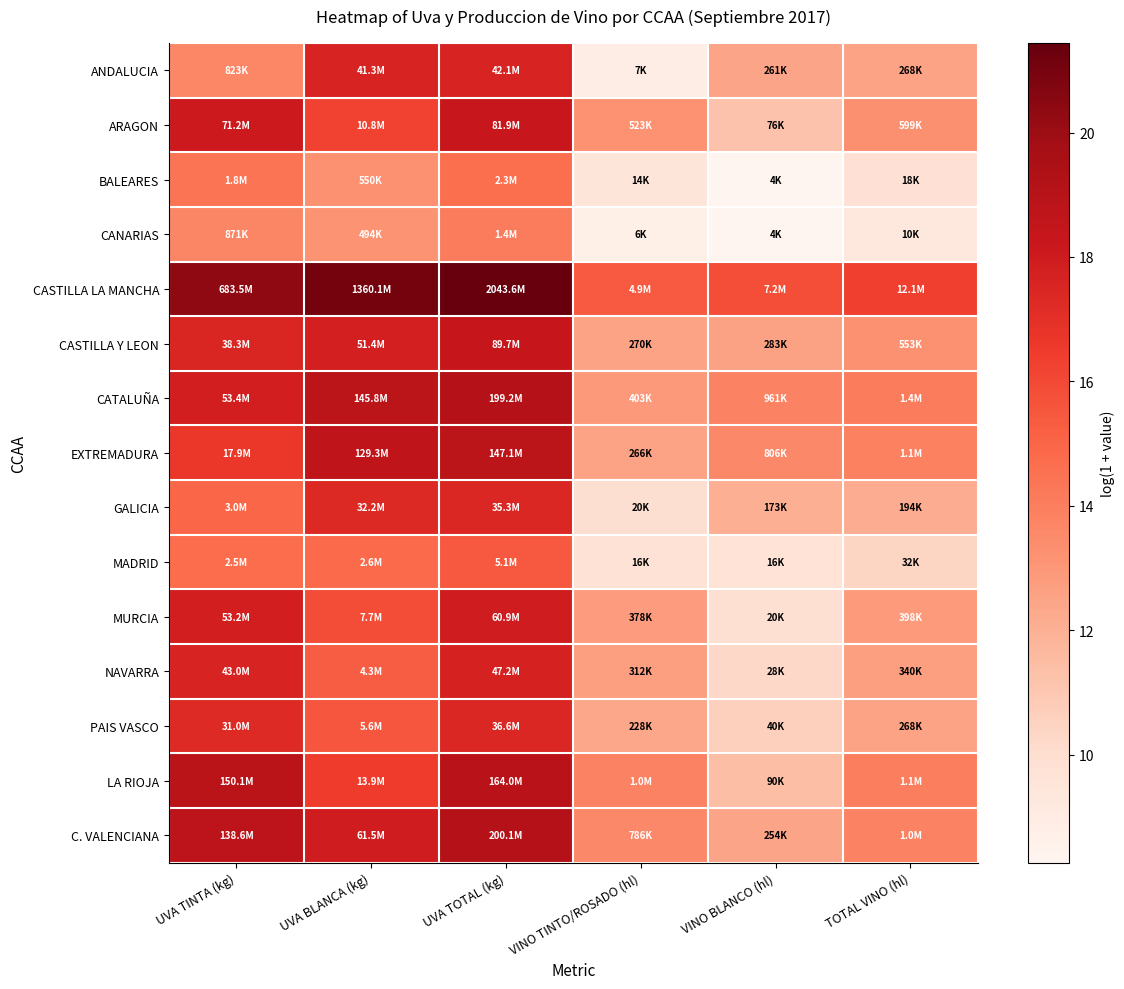

At how many categories does at least one series exceed 17?

3